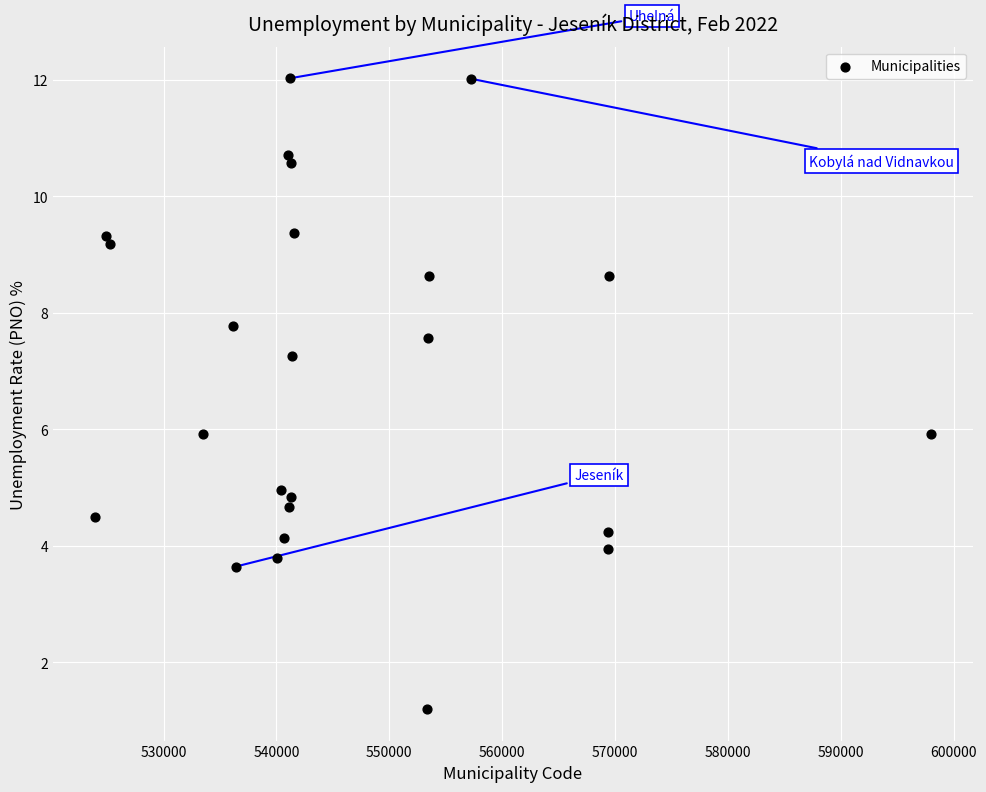

What is the range of Y values (max minus min)?

10.8